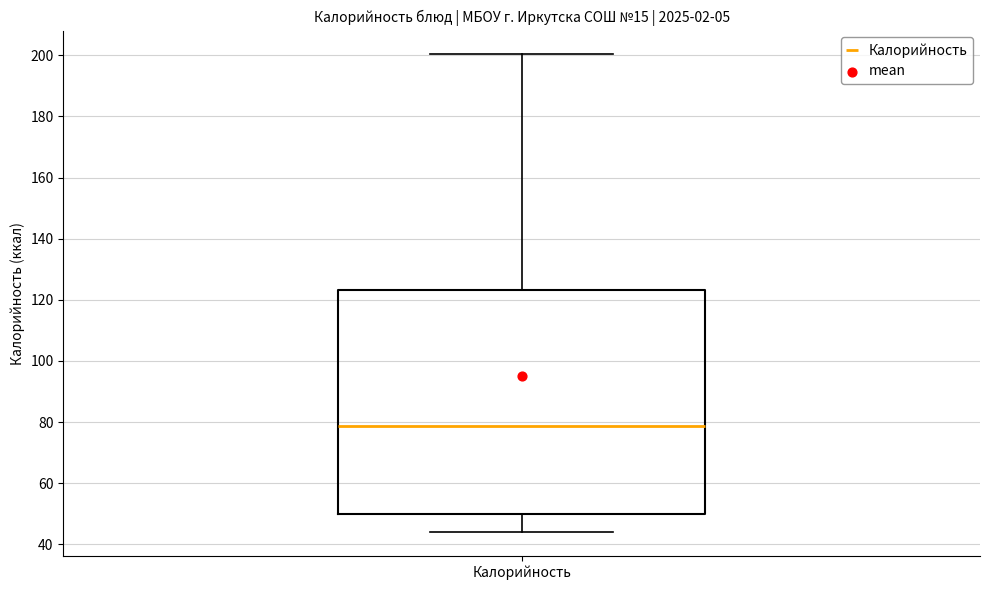

Transcribe this box plot: give where the median line is, the range the box spans, and where the two whiskers end, as read against the y-axis. The values are not printed on the chart, so give them approximately, as read against the axis.

median 78, box 50 to 124, whiskers 44 to 200